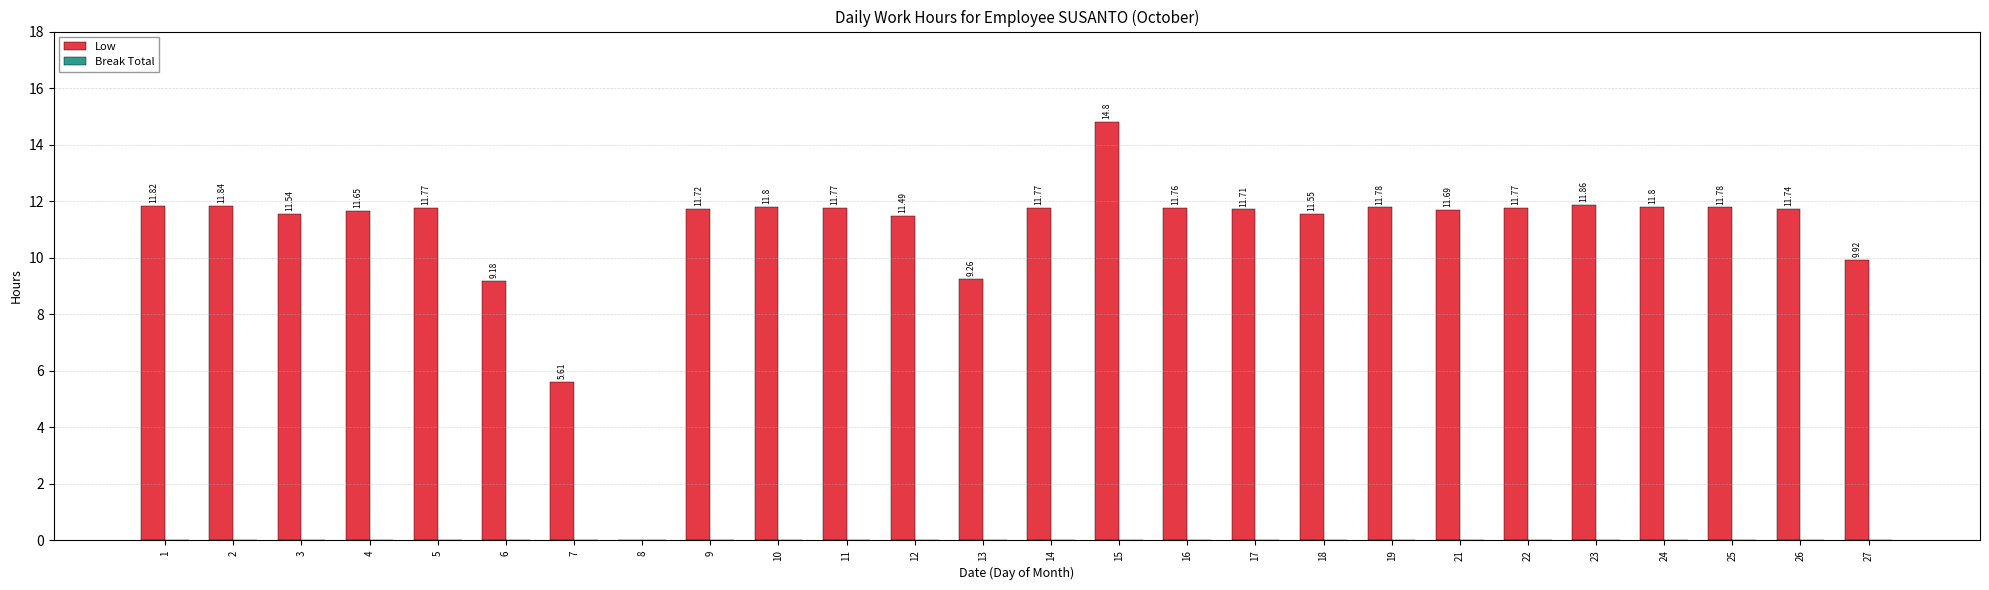

What is the change in value from 6 to 24?

+2.6